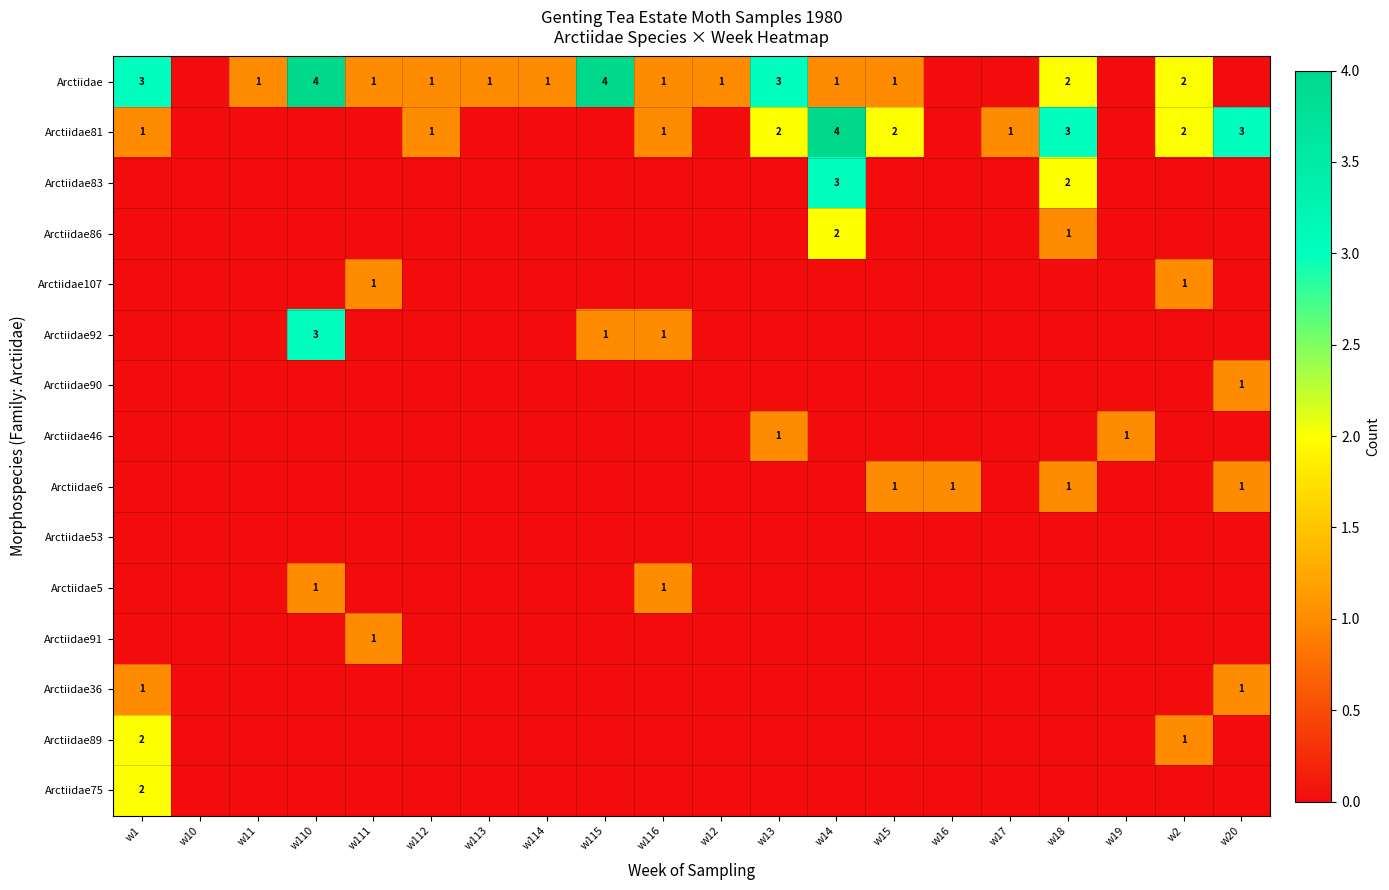

The value of Arctiidae36 at w1 is 1. True or false?

True